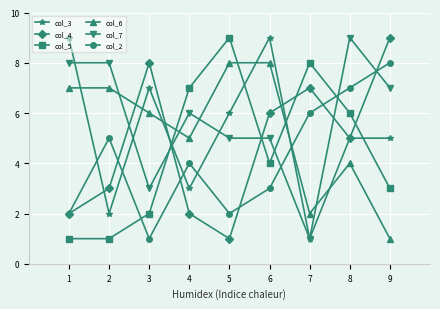

Rank the series at 3 from highest to lowest value.

col_4, col_3, col_6, col_7, col_5, col_2